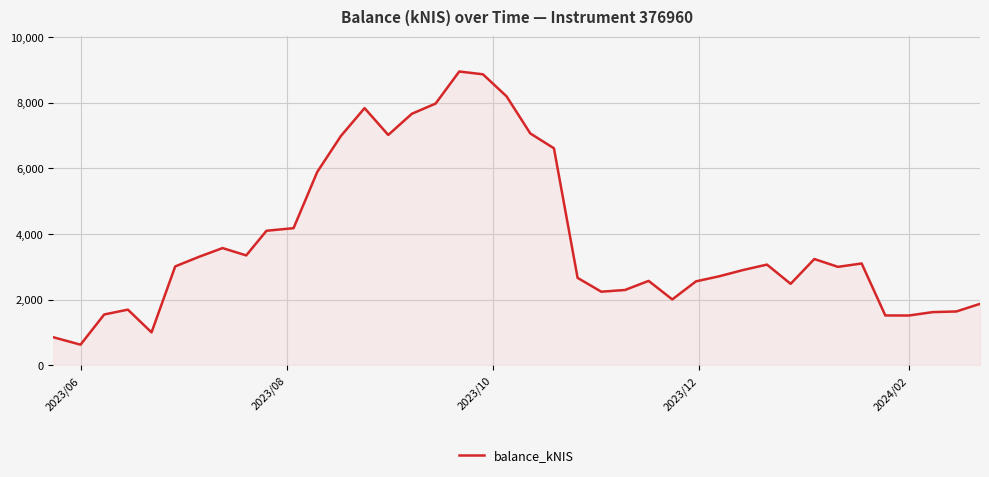

What is the difference between the maximum and minimum values?

8317.6